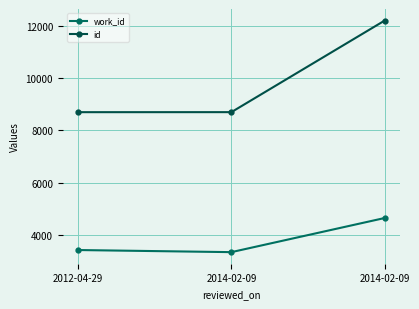

What is the minimum value shown in the chart?

3330